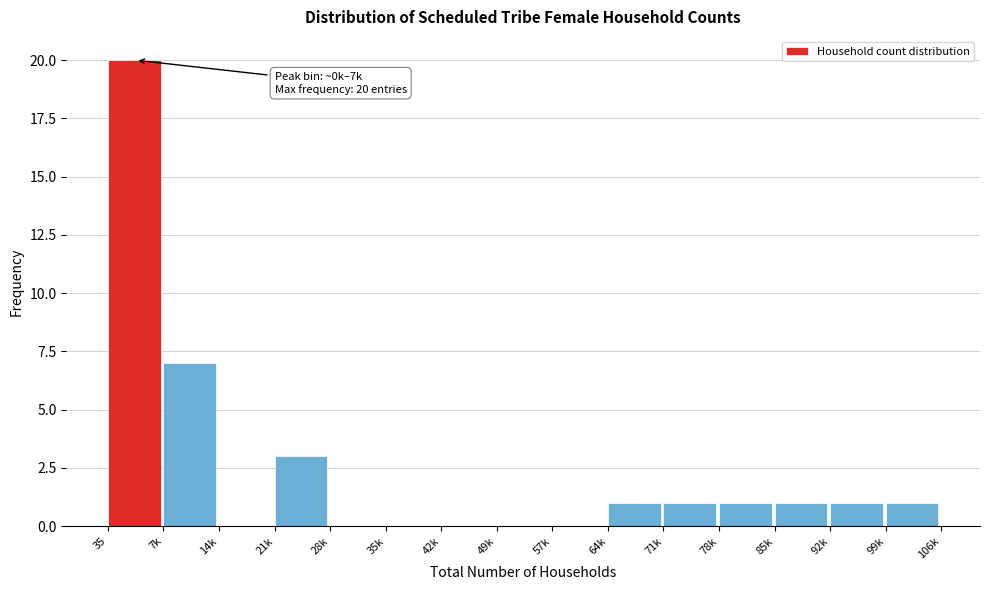

Reading left to right, transcribe all the data shown in this chart.

35=20	7k=7	14k=0	21k=3	28k=0	35k=0	42k=0	49k=0	57k=0	64k=1	71k=1	78k=1	85k=1	92k=1	99k=1